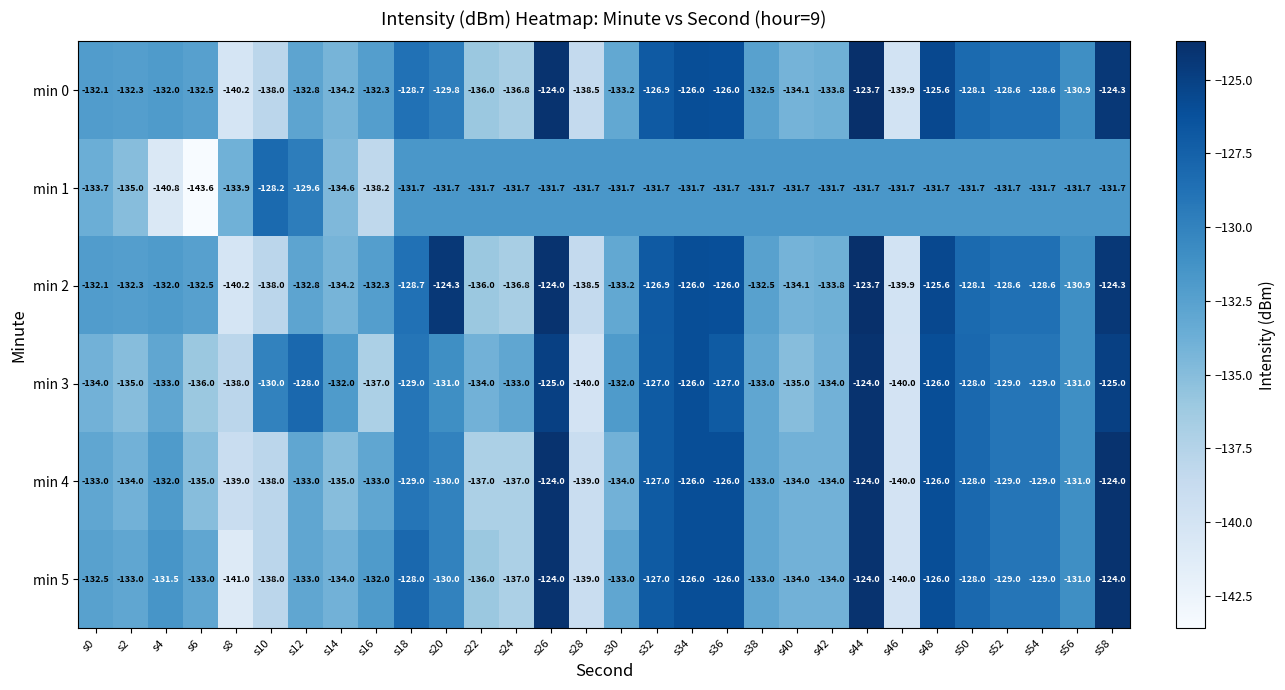

What is the spread (max minus min) of values at s52?

3.1